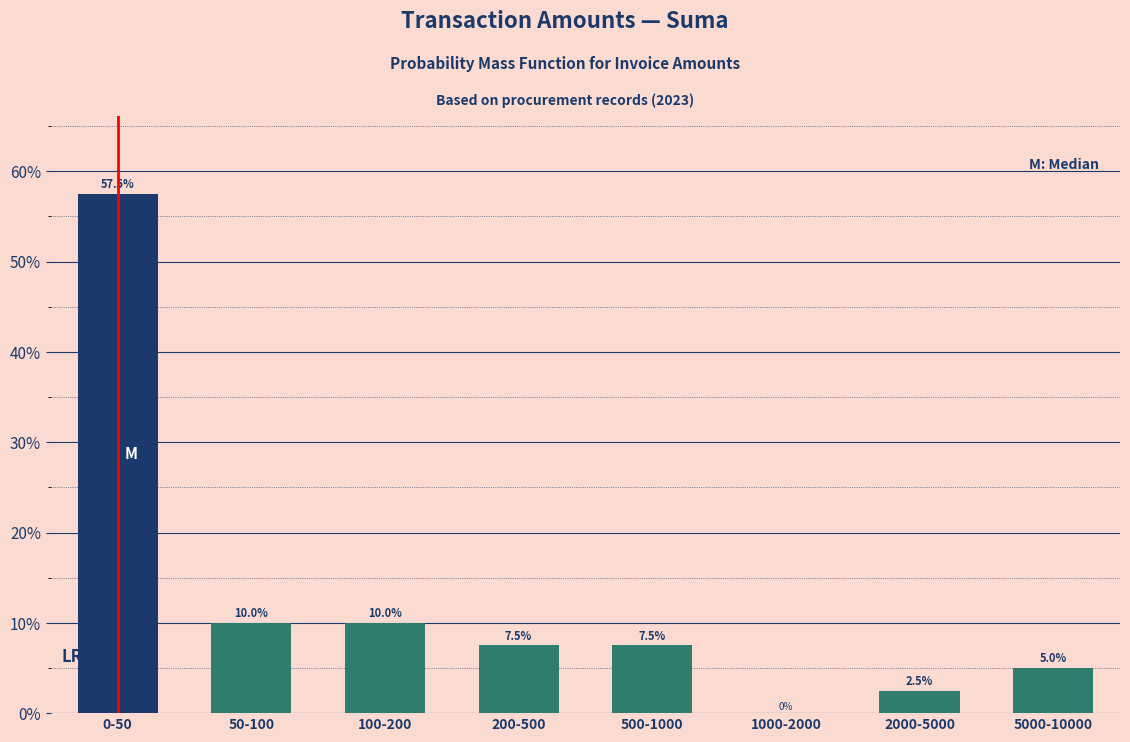

Reading right to left, what are all the values shown in this chart?

5000-10000=5.0	2000-5000=2.5	1000-2000=0.0	500-1000=7.5	200-500=7.5	100-200=10.0	50-100=10.0	0-50=57.5